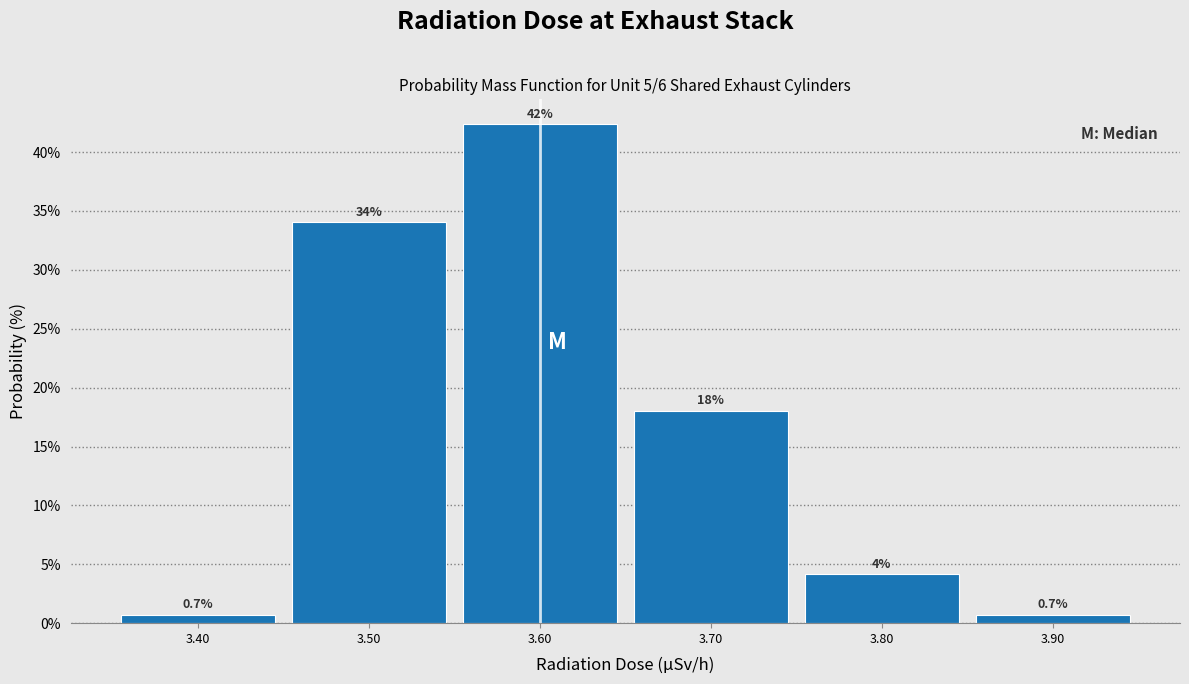

Over which range of the x-axis is the bar tallest?

3.55 to 3.65